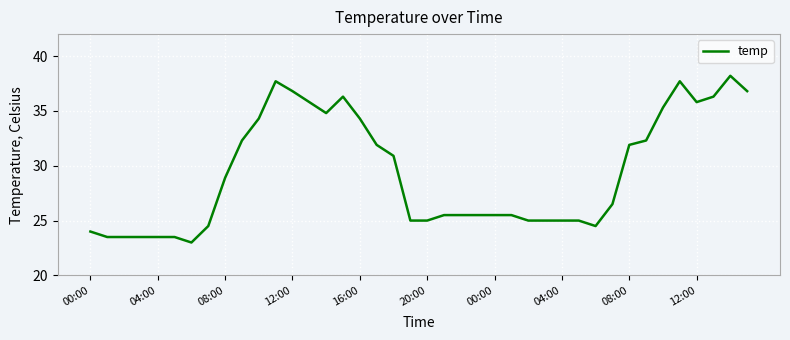

What is the difference between the maximum and minimum values?

15.2